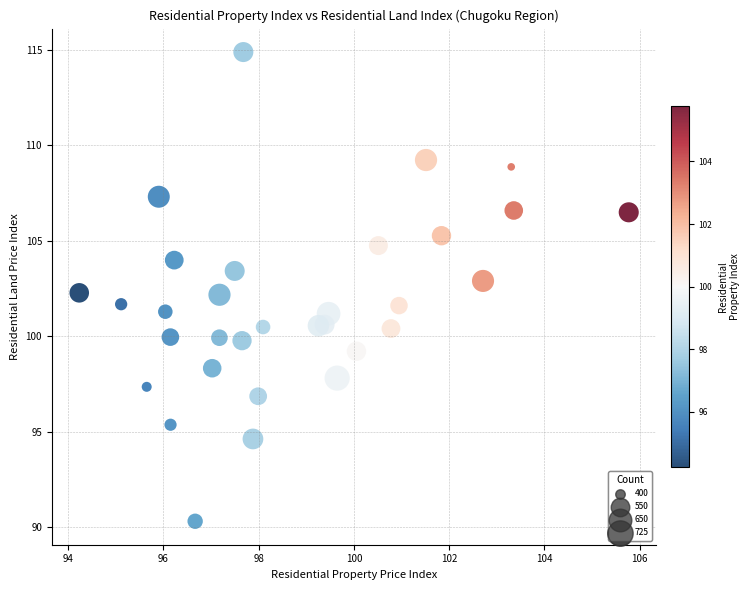

What is the range of Y values (max minus min)?

24.6